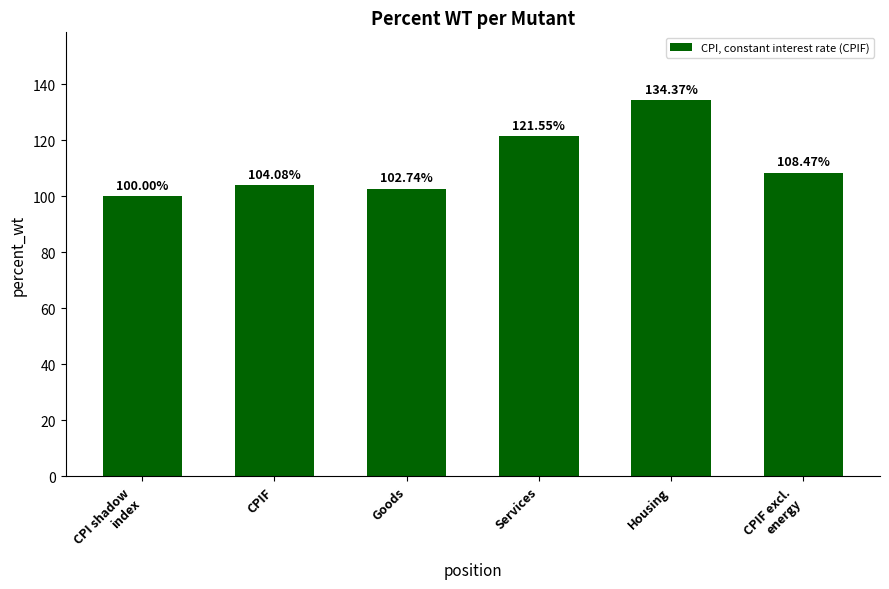

What is the change in value from CPIF to Housing?

+30.3